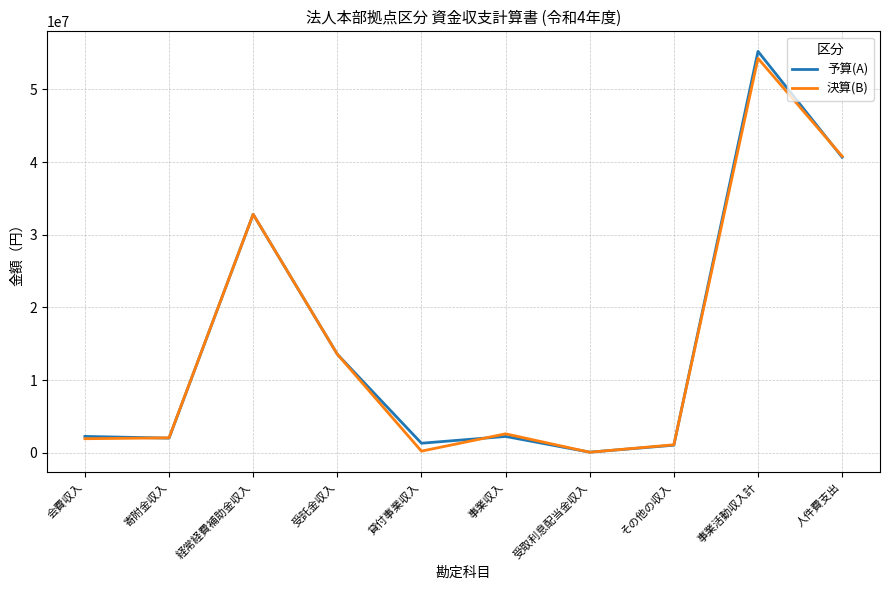

At which category is the sum across all series the highest?

事業活動収入計